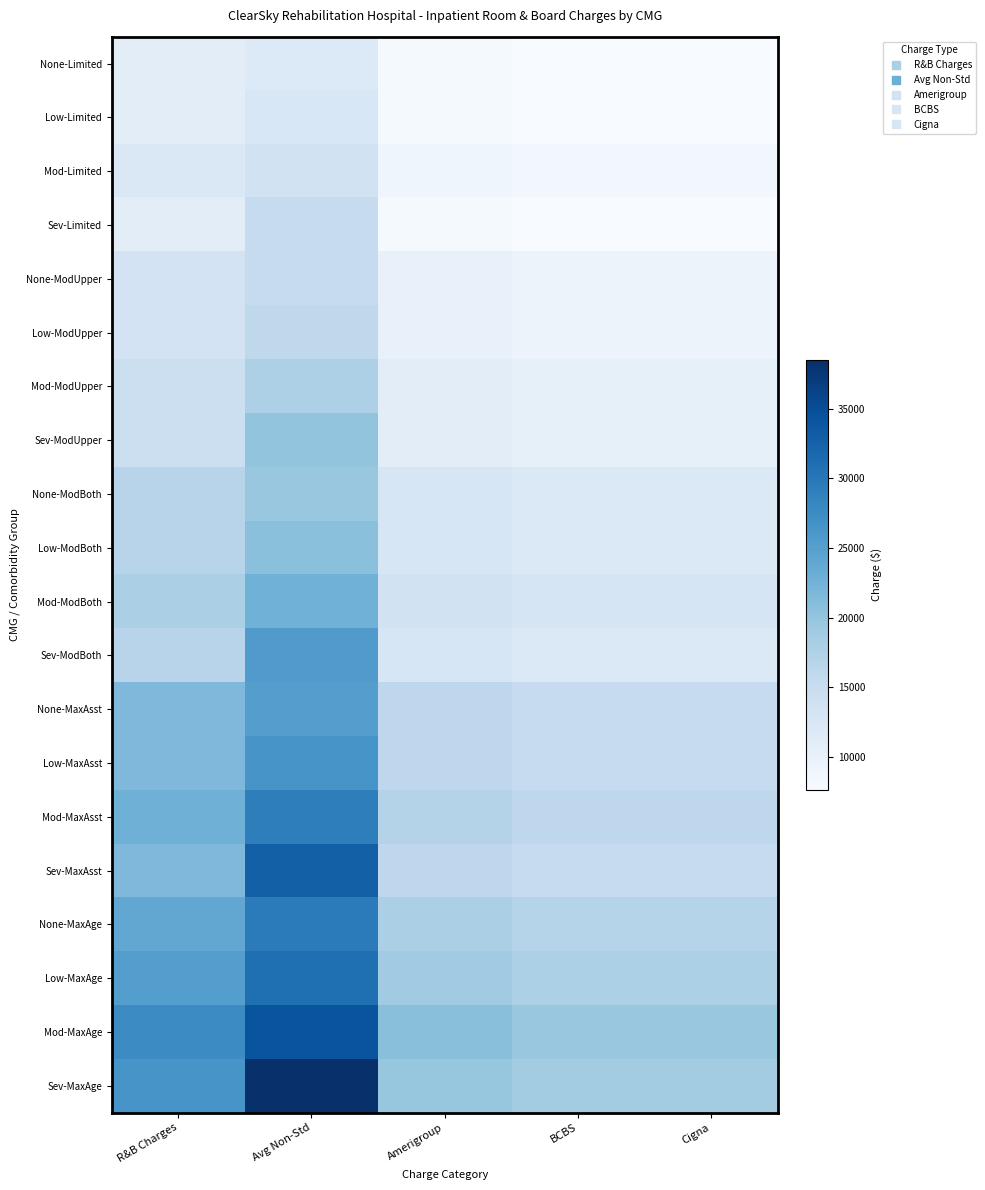

Reading left to right, what are all the values shown in this chart?

None-Limited: R&B Charges=10800.0	Avg Non-Std=11791.6	Amerigroup=8100.0	BCBS=7650.0	Cigna=7650.0
Low-Limited: R&B Charges=10800.0	Avg Non-Std=12366.9	Amerigroup=8100.0	BCBS=7650.0	Cigna=7650.0
Mod-Limited: R&B Charges=12000.0	Avg Non-Std=13632.6	Amerigroup=9000.0	BCBS=8500.0	Cigna=8500.0
Sev-Limited: R&B Charges=10800.0	Avg Non-Std=15353.8	Amerigroup=8100.0	BCBS=7650.0	Cigna=7650.0
None-ModUpper: R&B Charges=13200.0	Avg Non-Std=15320.7	Amerigroup=9900.0	BCBS=9350.0	Cigna=9350.0
Low-ModUpper: R&B Charges=13200.0	Avg Non-Std=16067.8	Amerigroup=9900.0	BCBS=9350.0	Cigna=9350.0
Mod-ModUpper: R&B Charges=14400.0	Avg Non-Std=17713.3	Amerigroup=10800.0	BCBS=10200.0	Cigna=10200.0
Sev-ModUpper: R&B Charges=14400.0	Avg Non-Std=19950.0	Amerigroup=10800.0	BCBS=10200.0	Cigna=10200.0
None-ModBoth: R&B Charges=16800.0	Avg Non-Std=19611.1	Amerigroup=12600.0	BCBS=11900.0	Cigna=11900.0
Low-ModBoth: R&B Charges=16800.0	Avg Non-Std=20567.8	Amerigroup=12600.0	BCBS=11900.0	Cigna=11900.0
Mod-ModBoth: R&B Charges=18000.0	Avg Non-Std=22673.7	Amerigroup=13500.0	BCBS=12750.0	Cigna=12750.0
Sev-ModBoth: R&B Charges=16800.0	Avg Non-Std=25536.0	Amerigroup=12600.0	BCBS=11900.0	Cigna=11900.0
None-MaxAsst: R&B Charges=21600.0	Avg Non-Std=25208.2	Amerigroup=16200.0	BCBS=15300.0	Cigna=15300.0
Low-MaxAsst: R&B Charges=21600.0	Avg Non-Std=26437.6	Amerigroup=16200.0	BCBS=15300.0	Cigna=15300.0
Mod-MaxAsst: R&B Charges=22800.0	Avg Non-Std=29142.4	Amerigroup=17100.0	BCBS=16150.0	Cigna=16150.0
Sev-MaxAsst: R&B Charges=21600.0	Avg Non-Std=32822.8	Amerigroup=16200.0	BCBS=15300.0	Cigna=15300.0
None-MaxAge: R&B Charges=24000.0	Avg Non-Std=29582.1	Amerigroup=18000.0	BCBS=17000.0	Cigna=17000.0
Low-MaxAge: R&B Charges=25200.0	Avg Non-Std=31024.4	Amerigroup=18900.0	BCBS=17850.0	Cigna=17850.0
Mod-MaxAge: R&B Charges=27600.0	Avg Non-Std=34198.8	Amerigroup=20700.0	BCBS=19550.0	Cigna=19550.0
Sev-MaxAge: R&B Charges=26400.0	Avg Non-Std=38517.6	Amerigroup=19800.0	BCBS=18700.0	Cigna=18700.0